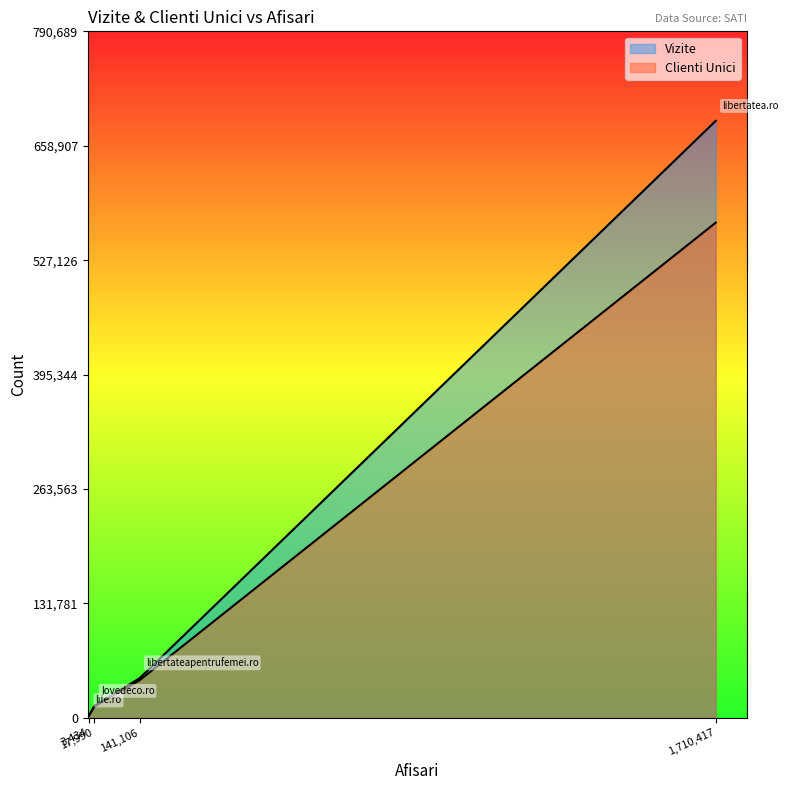

Where does the Vizite series first go above 45597?

www.libertatea.ro